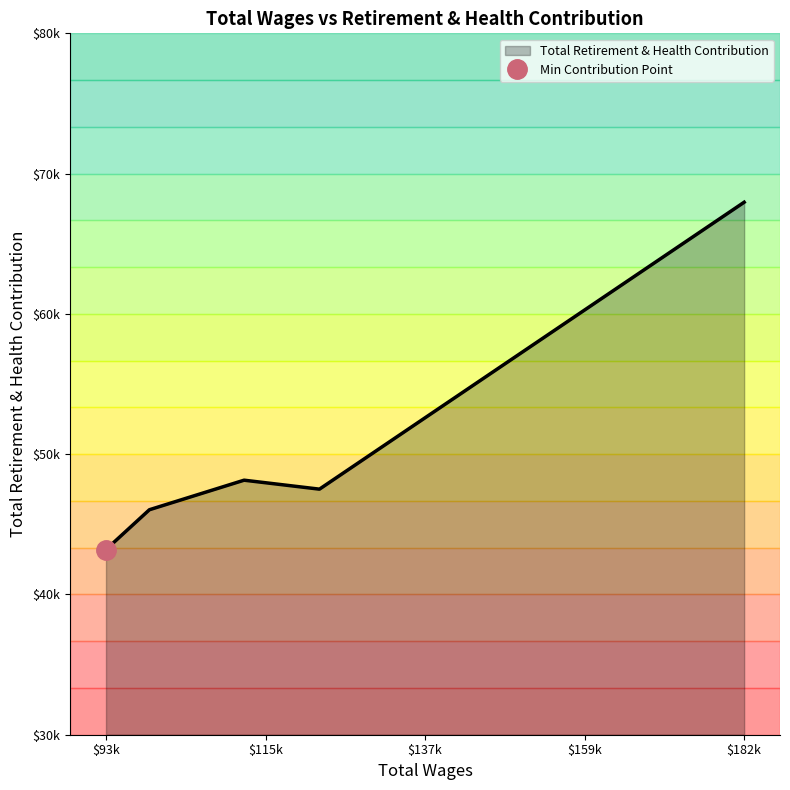

What is the change in value from 122902.0 to 93128.0?

-4305